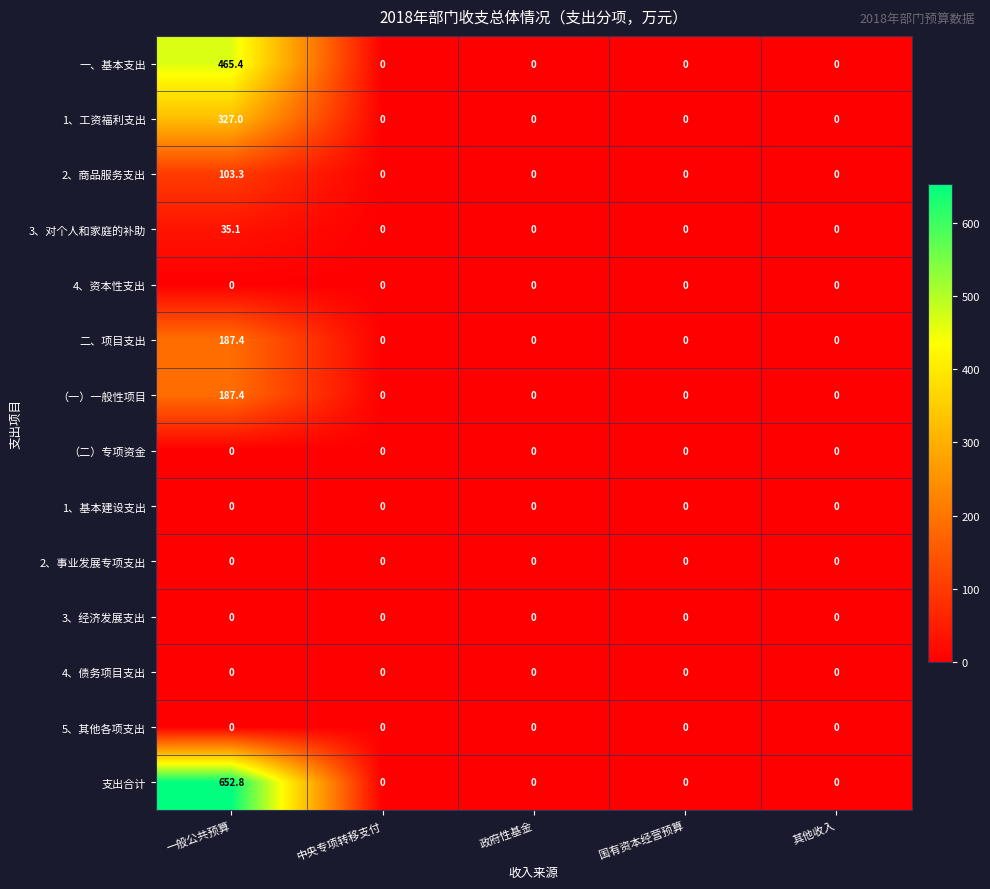

What is the sum of the 支出合计 values at 其他收入 and 一般公共预算?

652.8